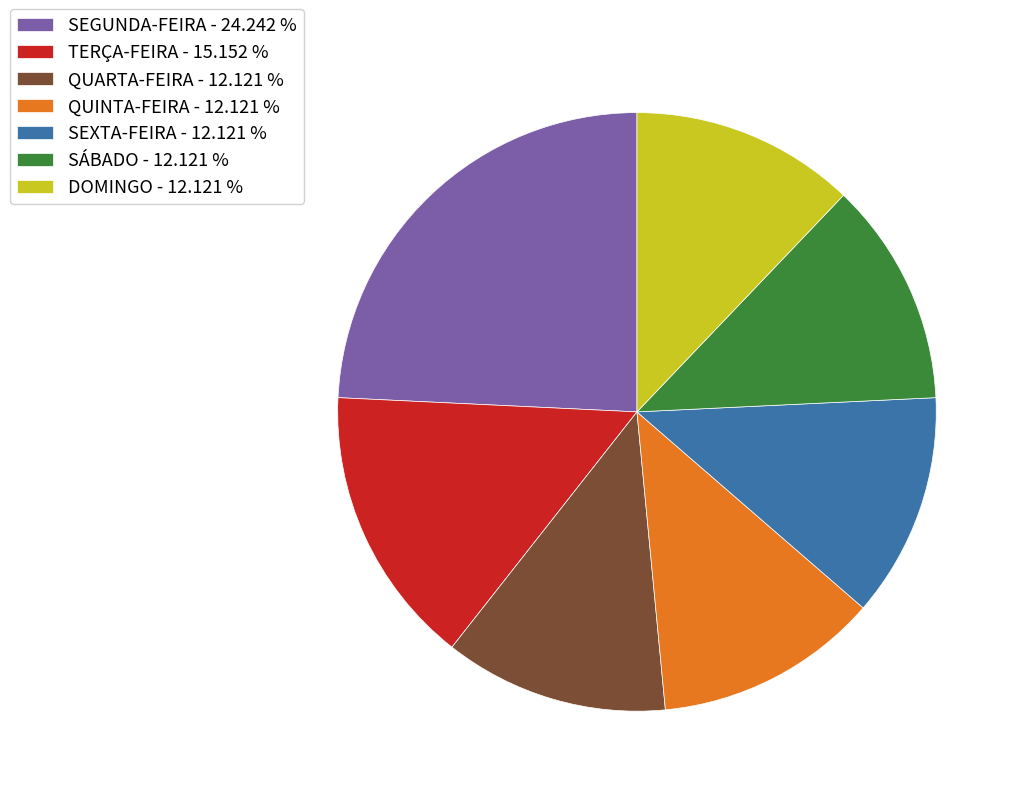

Approximately how many times larger is the value at SEGUNDA-FEIRA - 24.242 % compared to SÁBADO - 12.121 %?

2.0